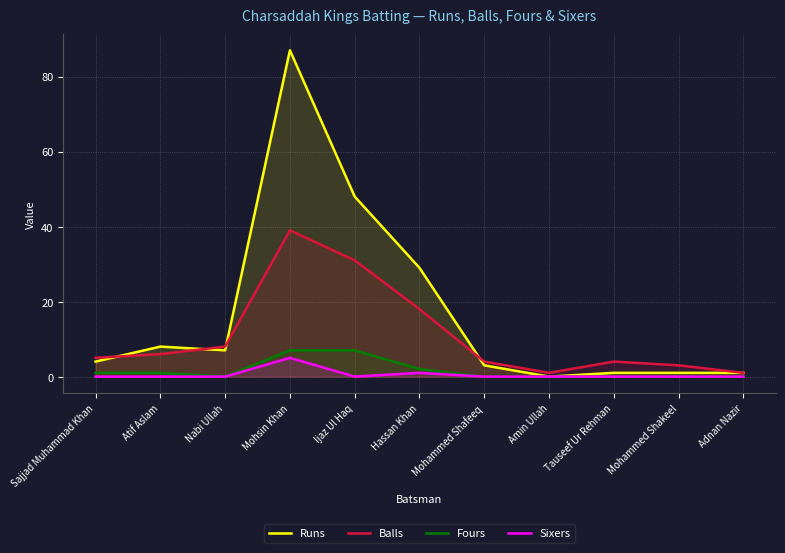

What is the difference between the Runs values at Mohsin Khan and Nabi Ullah?

80